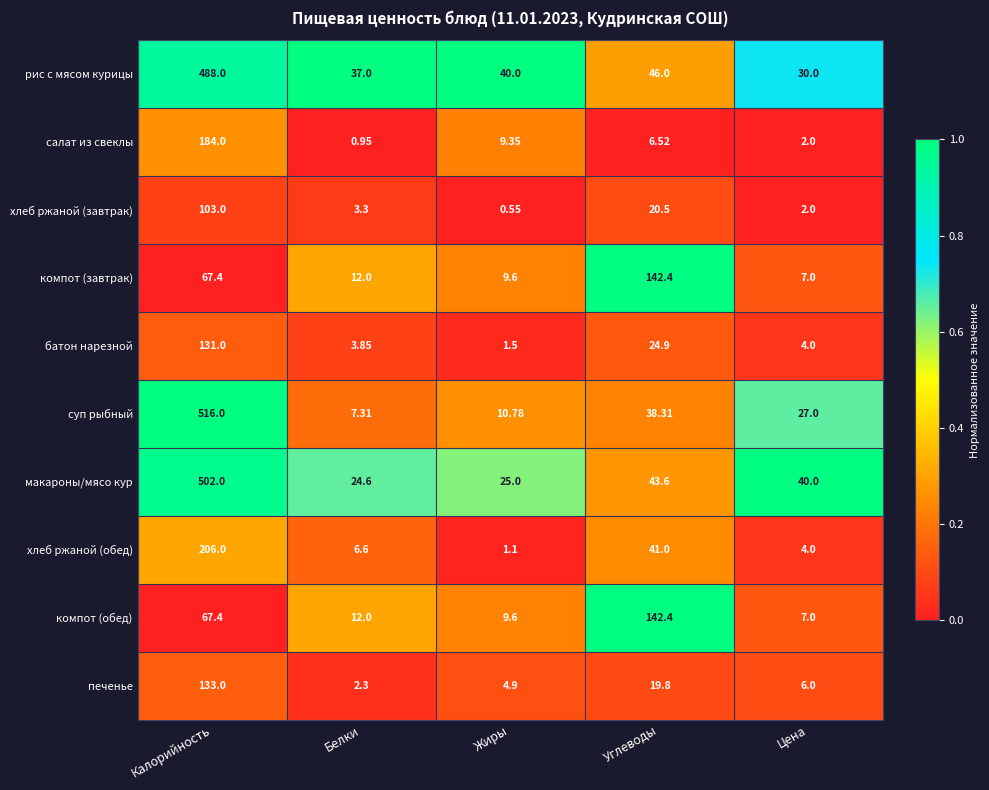

Where does the суп рыбный series first go above 27?

Калорийность